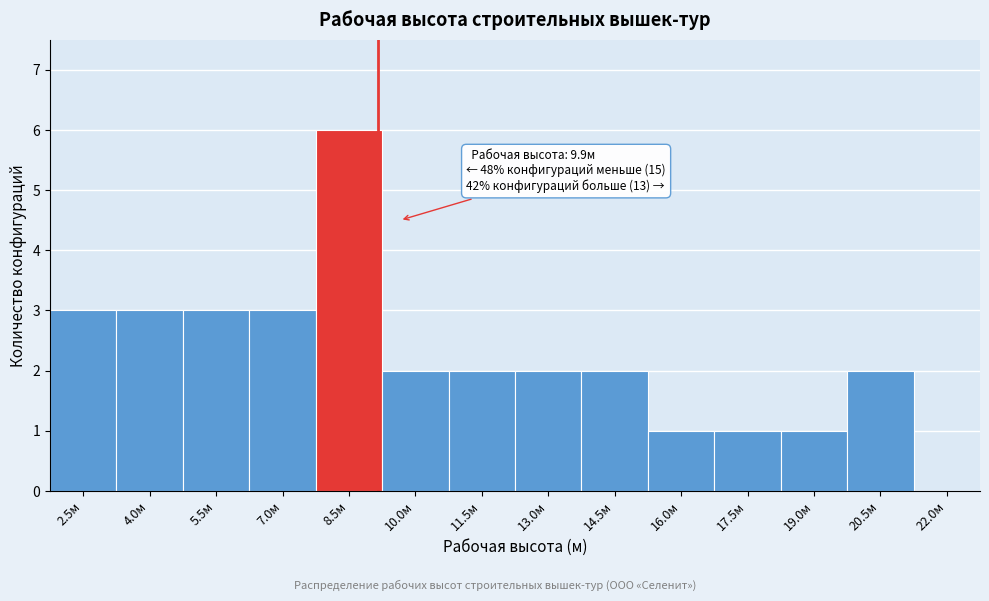

Reading left to right, extract all data points from this chart.

2.5м=3	4.0м=3	5.5м=3	7.0м=3	8.5м=6	10.0м=2	11.5м=2	13.0м=2	14.5м=2	16.0м=1	17.5м=1	19.0м=1	20.5м=2	22.0м=0